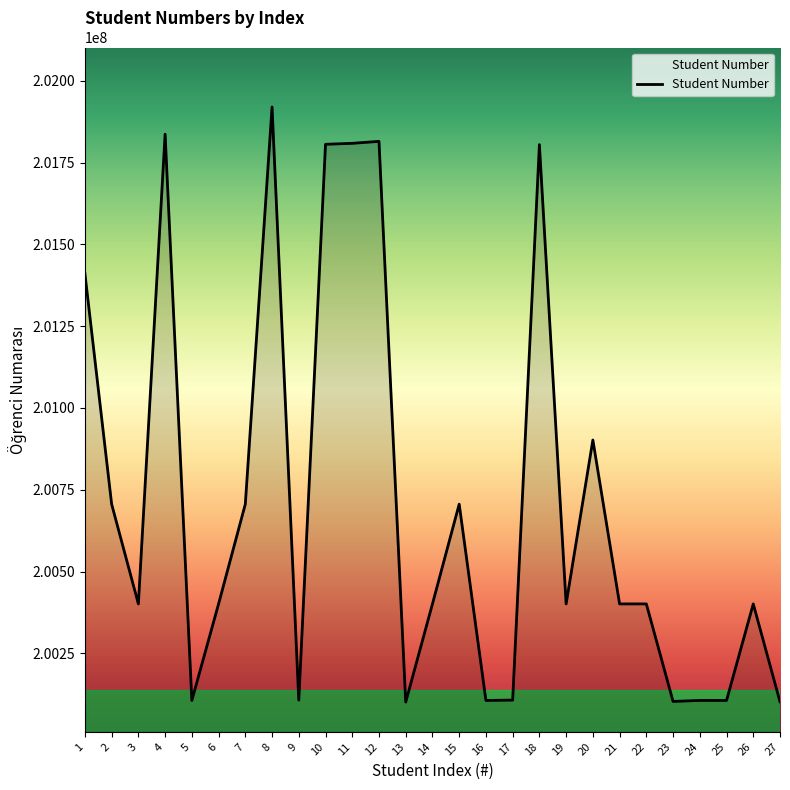

What is the difference between the maximum and minimum values?

1818966